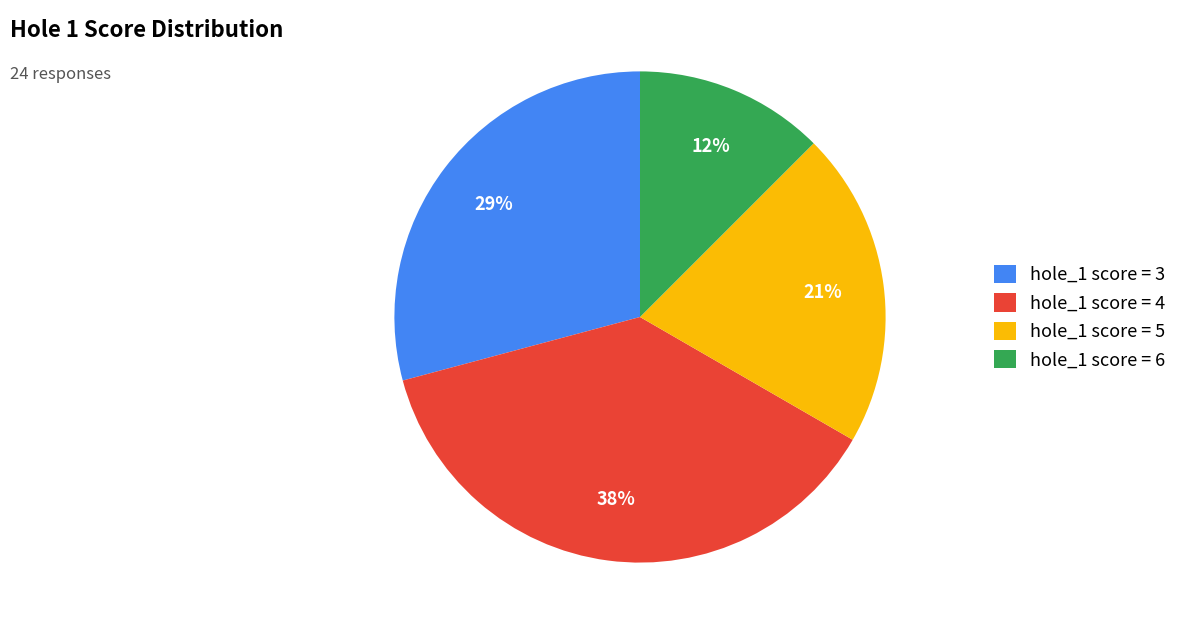

Which category has the biggest portion of the pie?

hole_1 score = 4